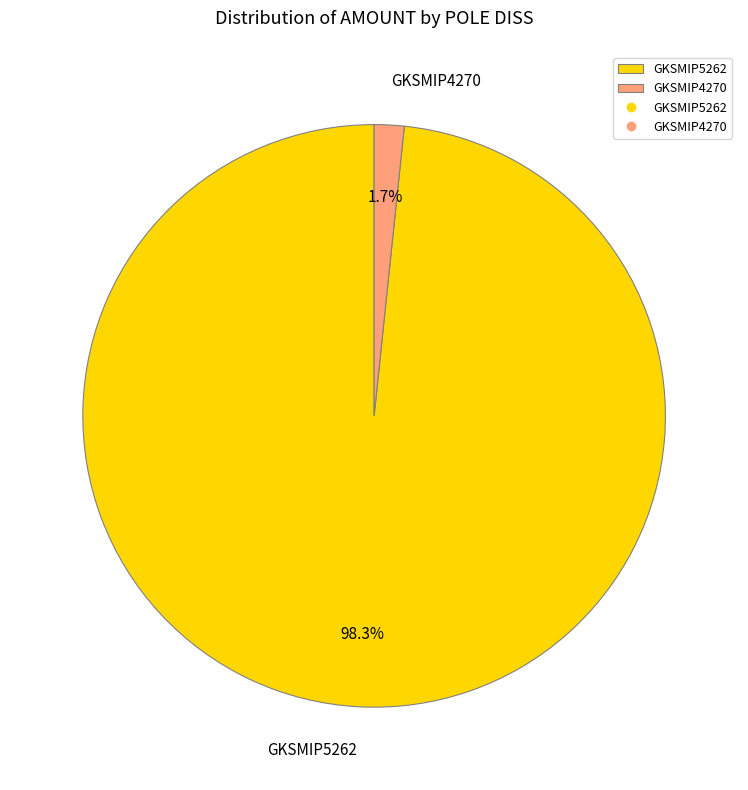

To the nearest percent, what is the combined percentage of GKSMIP5262 and GKSMIP4270?

100%